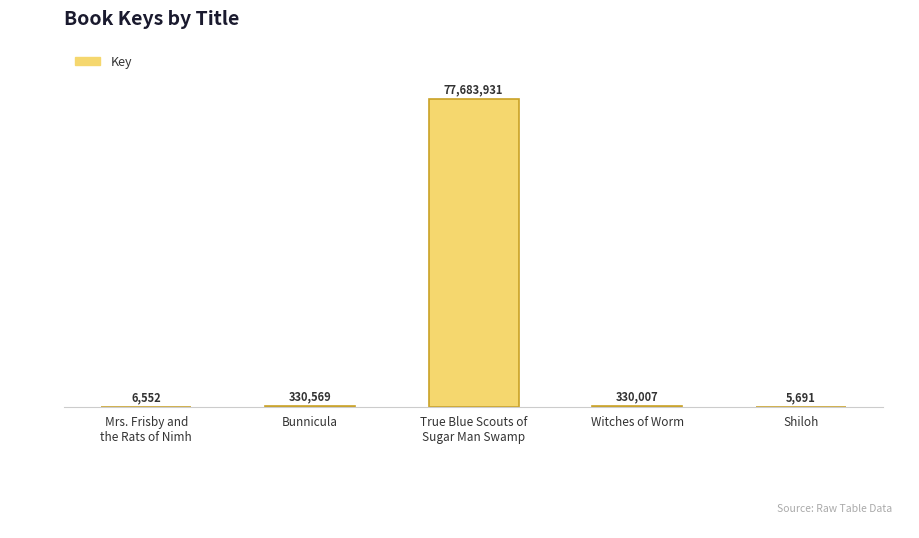

Which label corresponds to the largest value in the chart?

True Blue Scouts of
Sugar Man Swamp